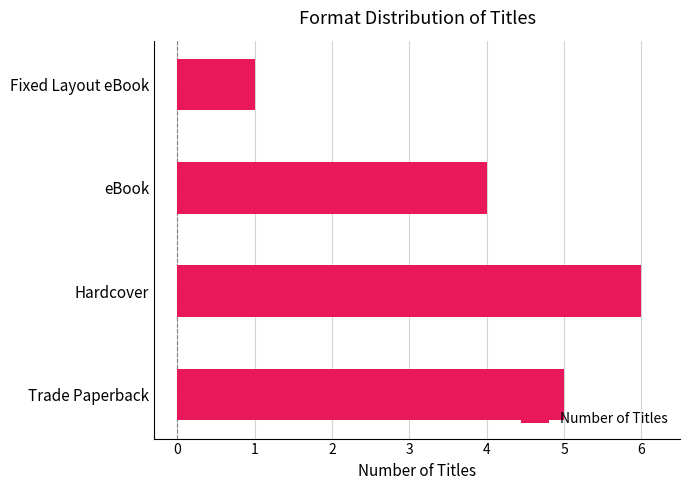

Rank the categories by value from highest to lowest.

Hardcover, Trade Paperback, eBook, Fixed Layout eBook